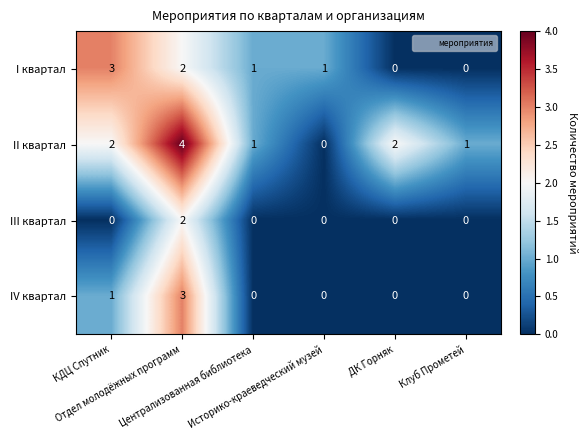

How many categories are shown in the chart?

6